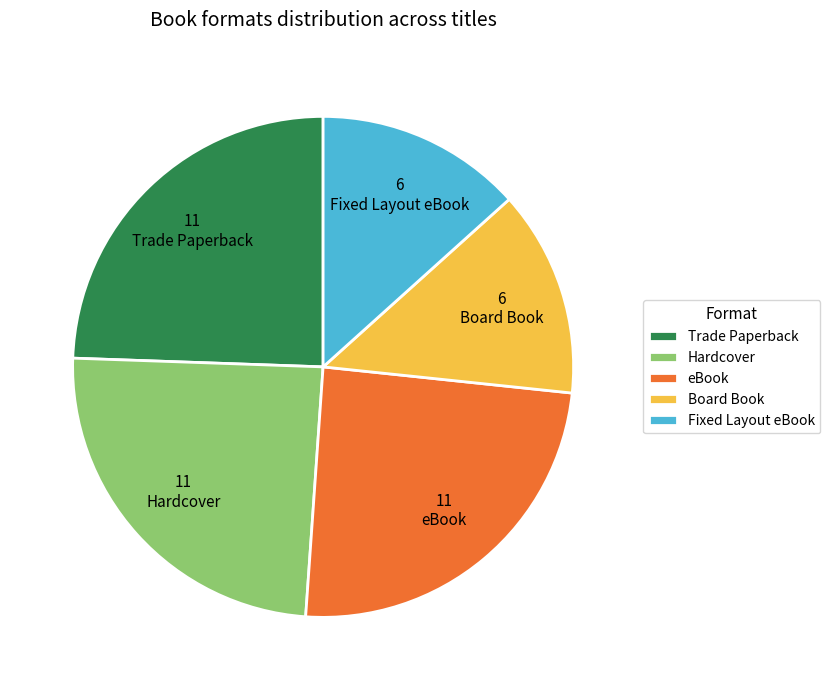

Is the sum of Trade Paperback and Board Book greater than half?

No